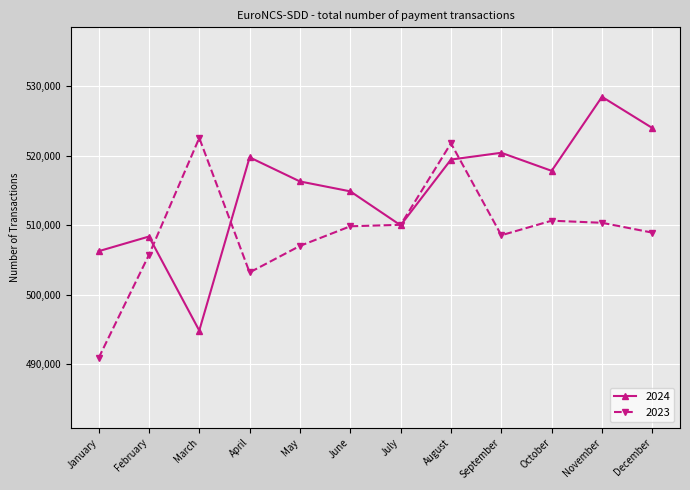

What is the value of the 2024 point at the 6th from the left?

514854